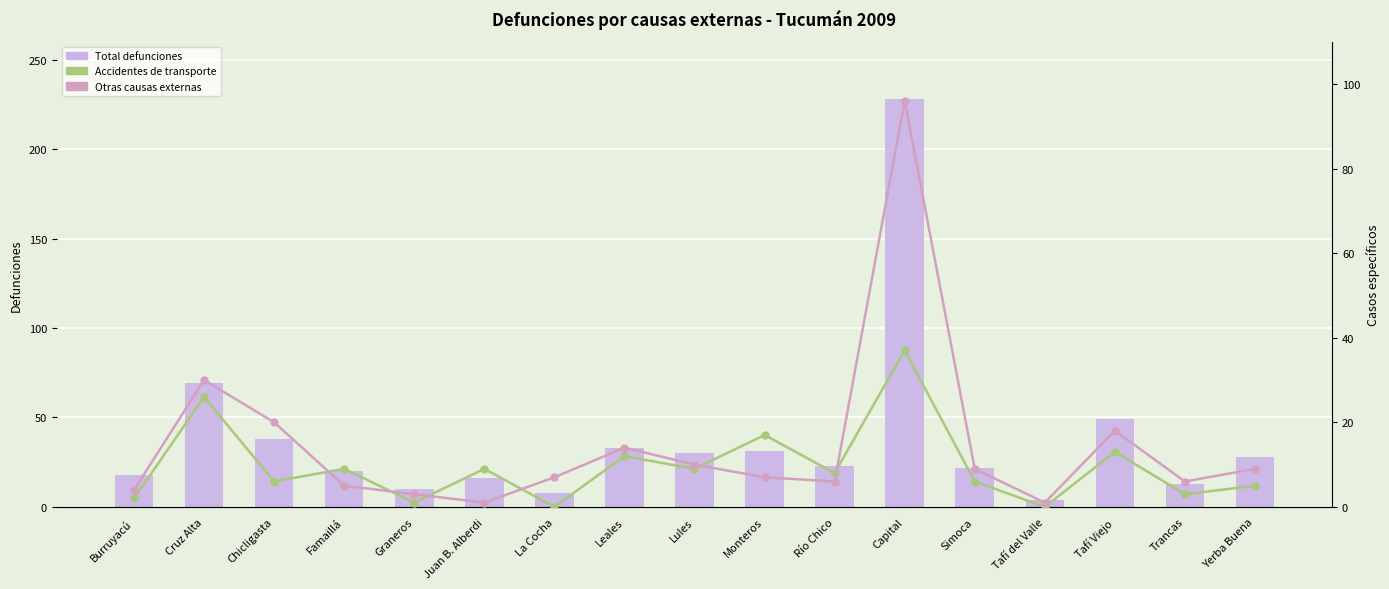

Which series has the largest total across all categories?

Total defunciones